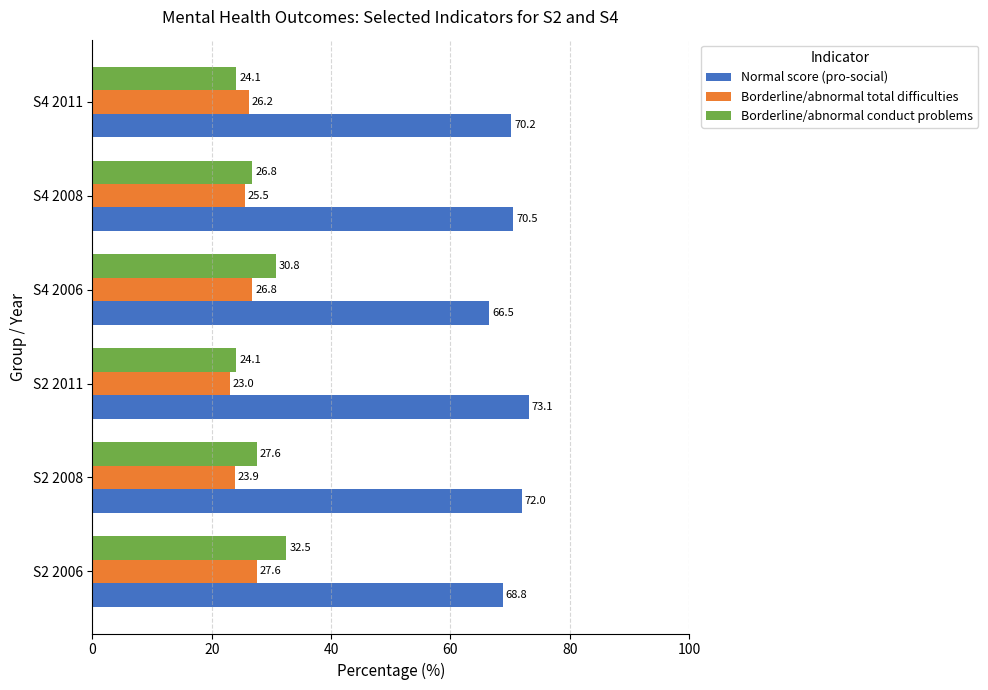

Is it true that Normal score (pro-social) equals 114.7 at S2 2008?

False